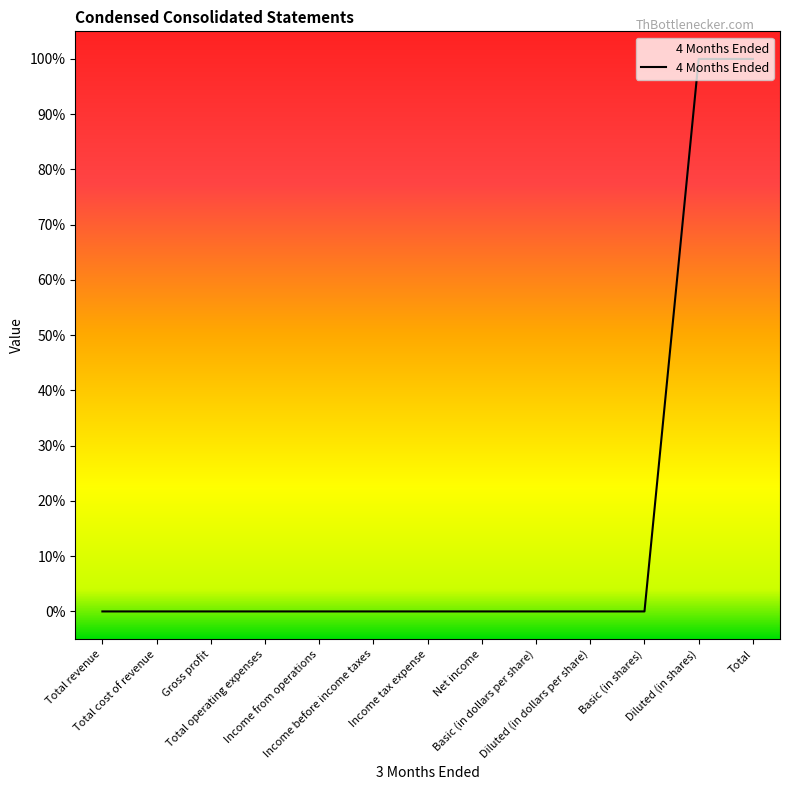

Is it true that the value at Basic (in shares) is 0?

True